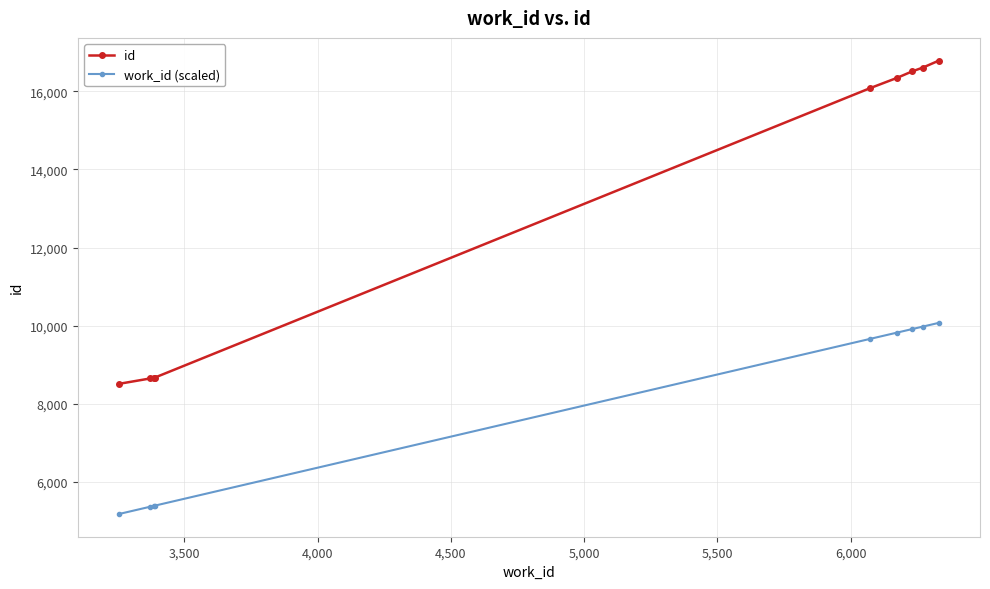

Which series has the widest spread of values?

id